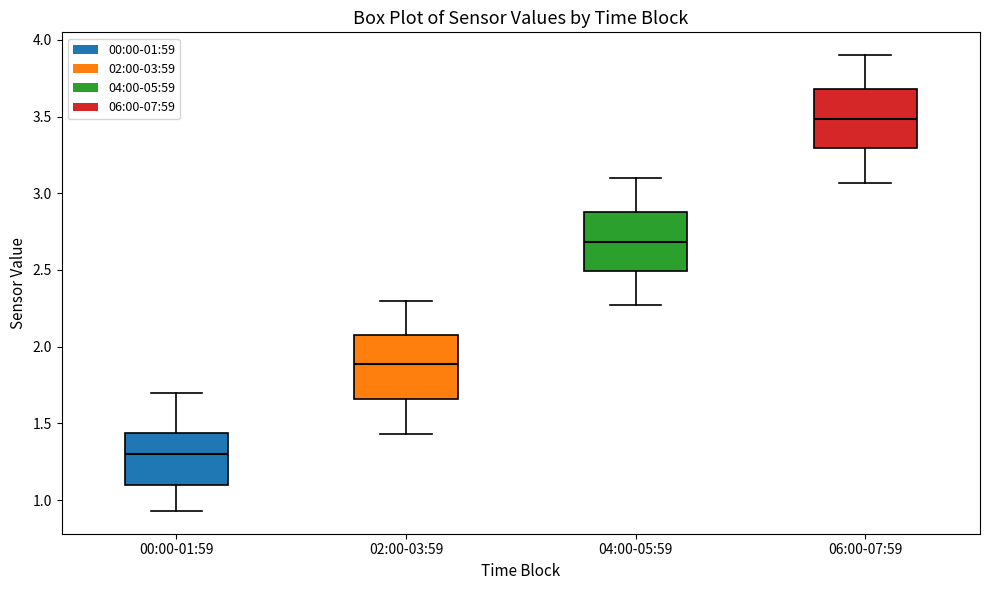

Reading left to right, transcribe this box plot: for each box, give where its median line is, the range the box spans, and where its two whiskers end, as read against the y-axis. The values are not printed on the chart, so give them approximately, as read against the axis.

00:00-01:59: median 1.30, box 1.10 to 1.45, whiskers 0.95 to 1.70
02:00-03:59: median 1.90, box 1.65 to 2.10, whiskers 1.45 to 2.30
04:00-05:59: median 2.70, box 2.50 to 2.90, whiskers 2.25 to 3.10
06:00-07:59: median 3.50, box 3.30 to 3.70, whiskers 3.05 to 3.90